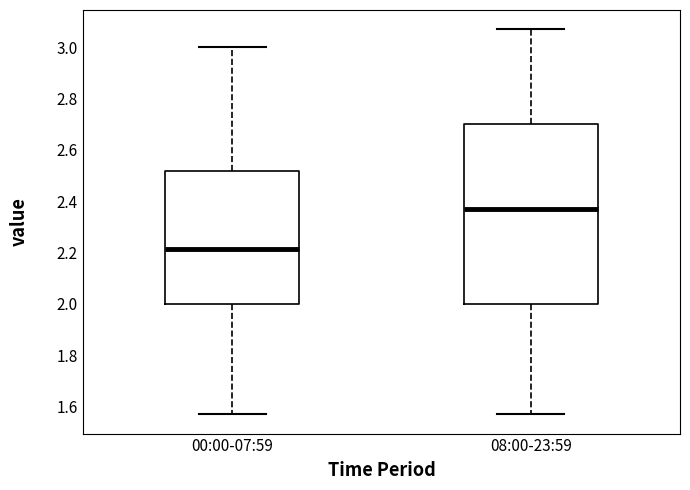

Reading left to right, read every box against the y-axis: the position of its median line, the range the box covers, and the ends of its whiskers. The values are not printed on the chart, so give them approximately, as read against the axis.

00:00-07:59: median 2.22, box 2.00 to 2.52, whiskers 1.58 to 3.00
08:00-23:59: median 2.38, box 2.00 to 2.70, whiskers 1.58 to 3.08